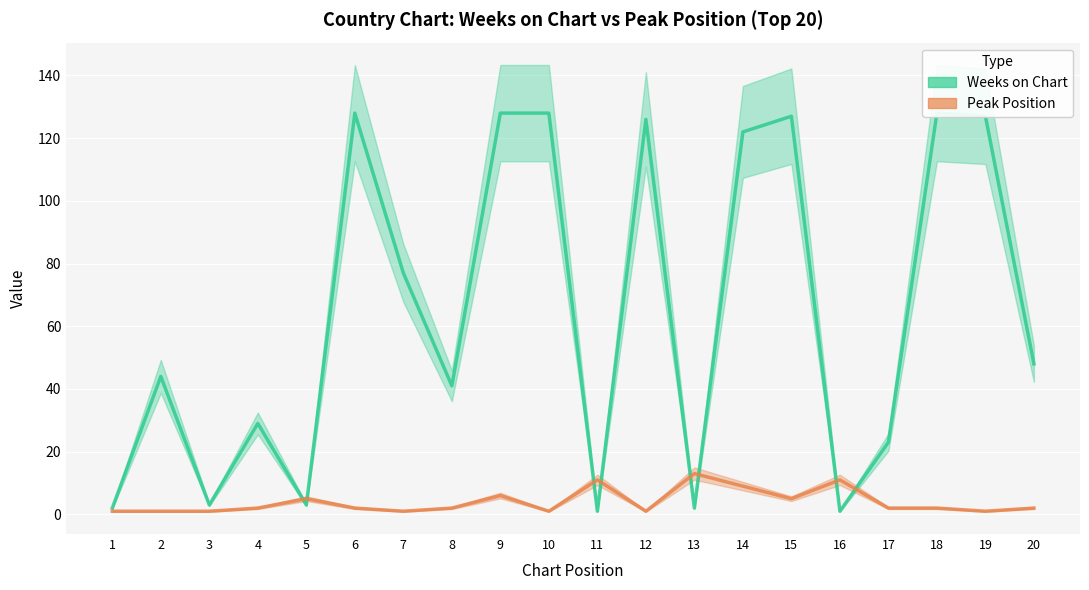

At which category does Peak Position reach its first local valley?

7